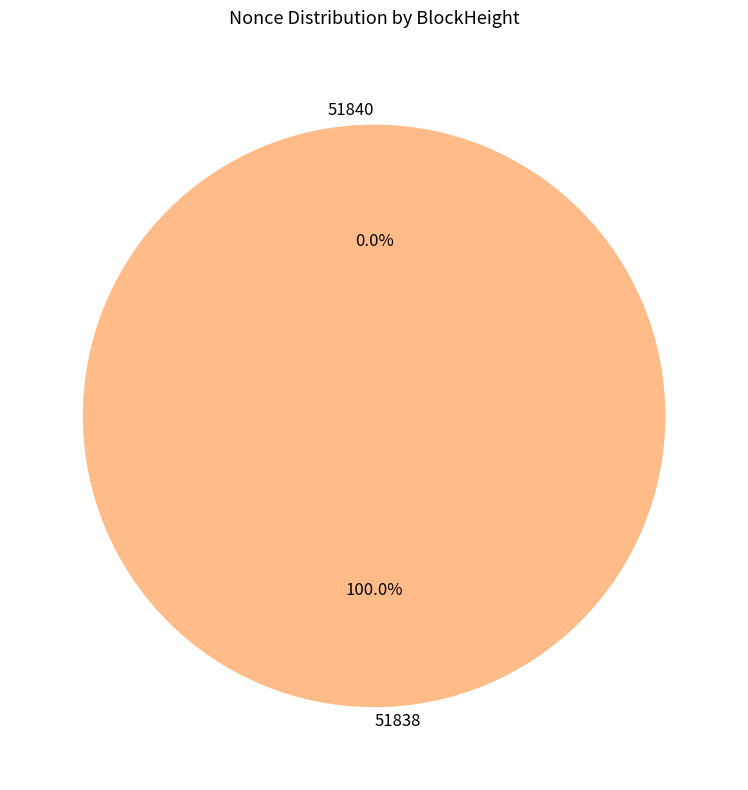

Which category has the biggest portion of the pie?

51838